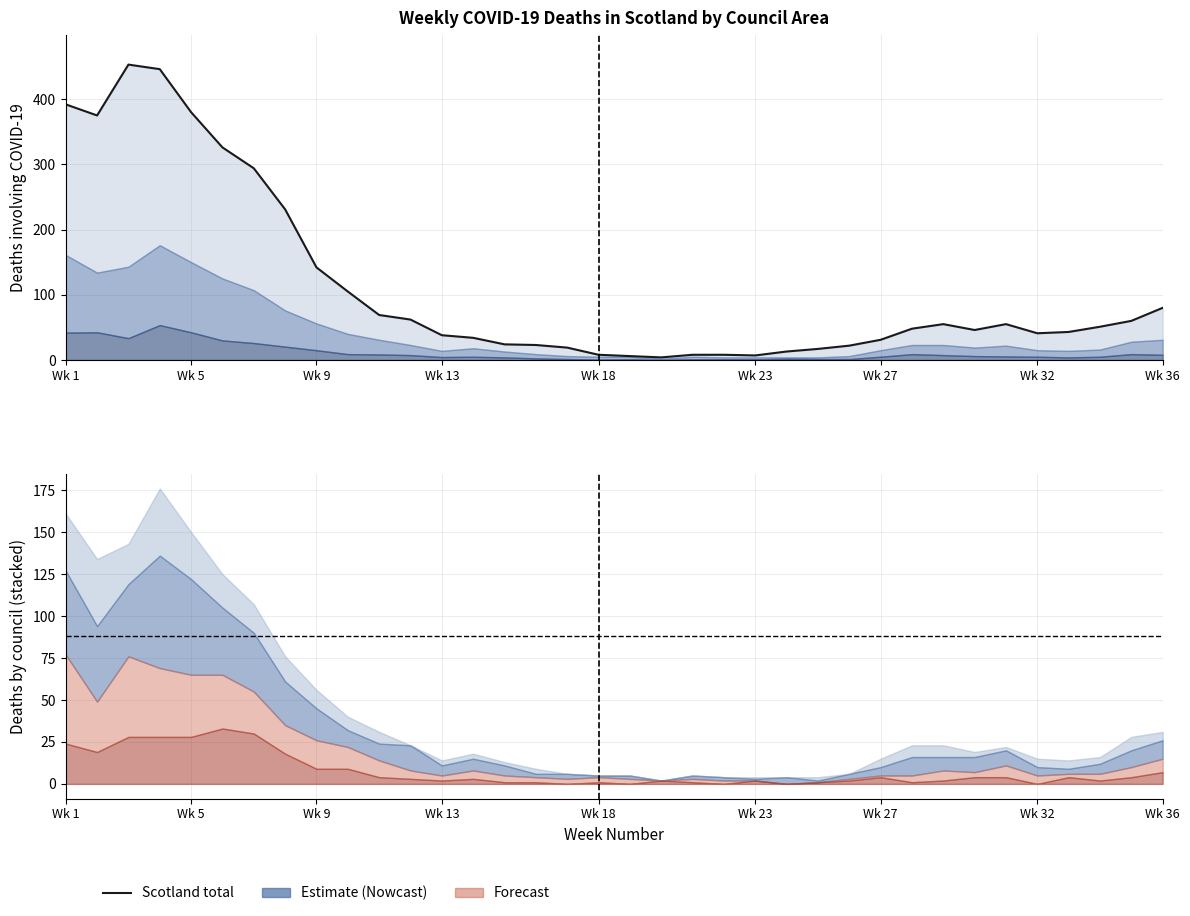

Reading right to left, transcribe all the data shown in this chart.

80	60	51	43	41	55	46	55	48	31	22	17	13	7	8	8	4	6	8	19	23	24	34	38	62	69	105	142	231	294	326	380	446	453	375	392